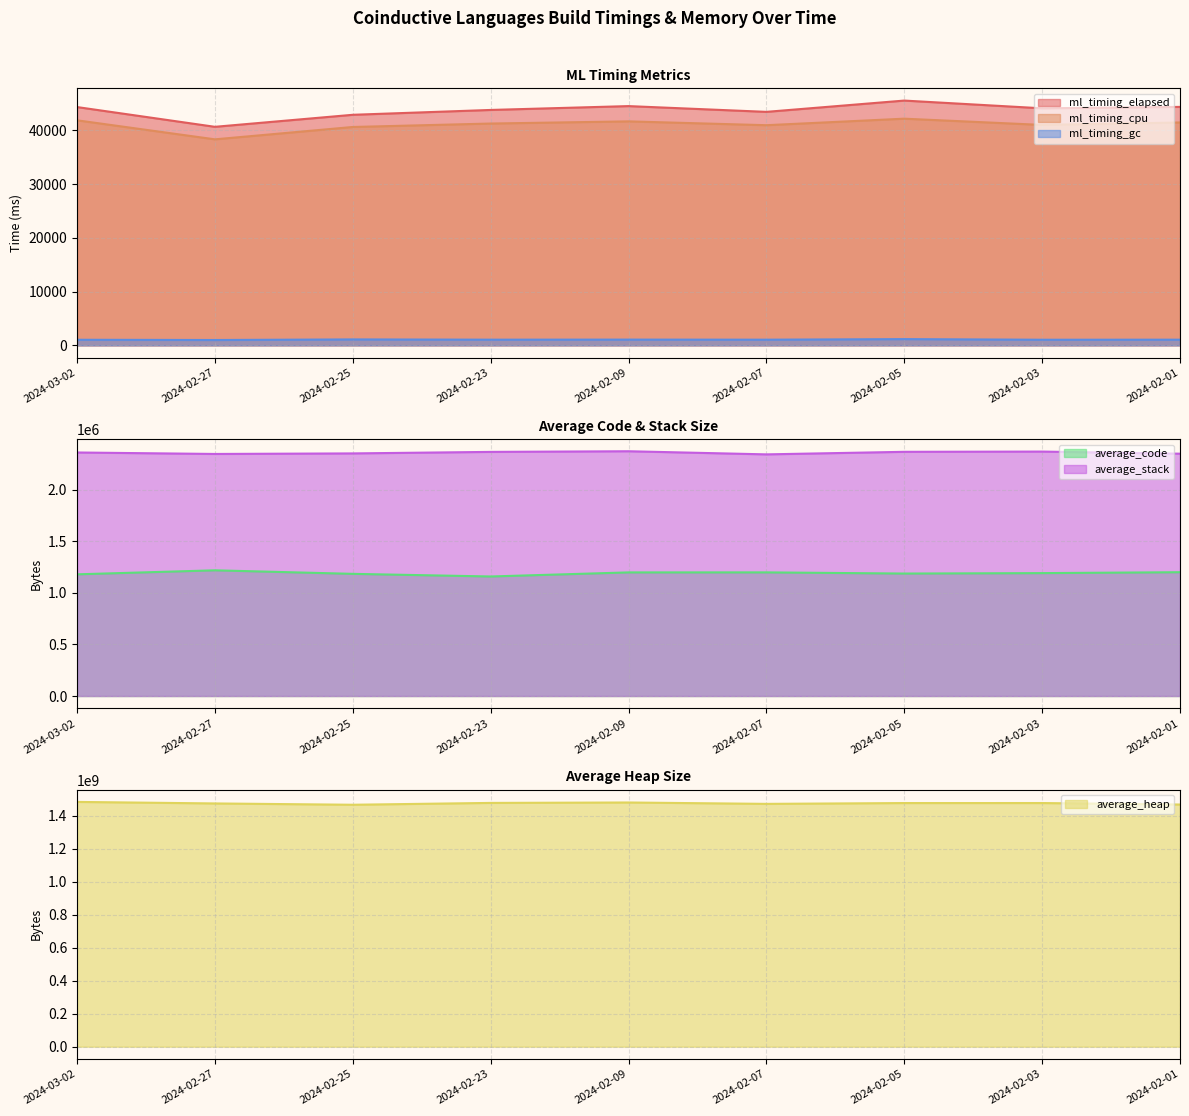

The value of average_code at 2024-02-05 is 604024. True or false?

False